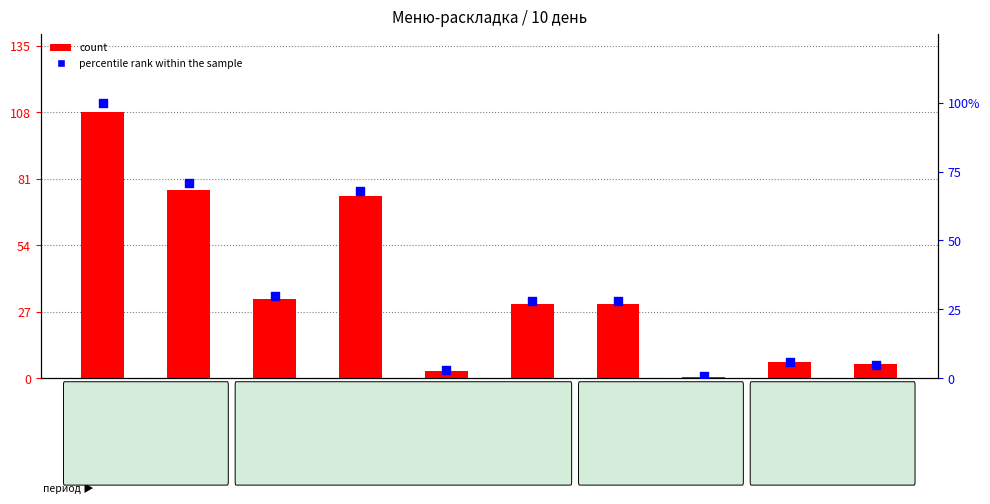

Which series contains the lowest Y value?

count